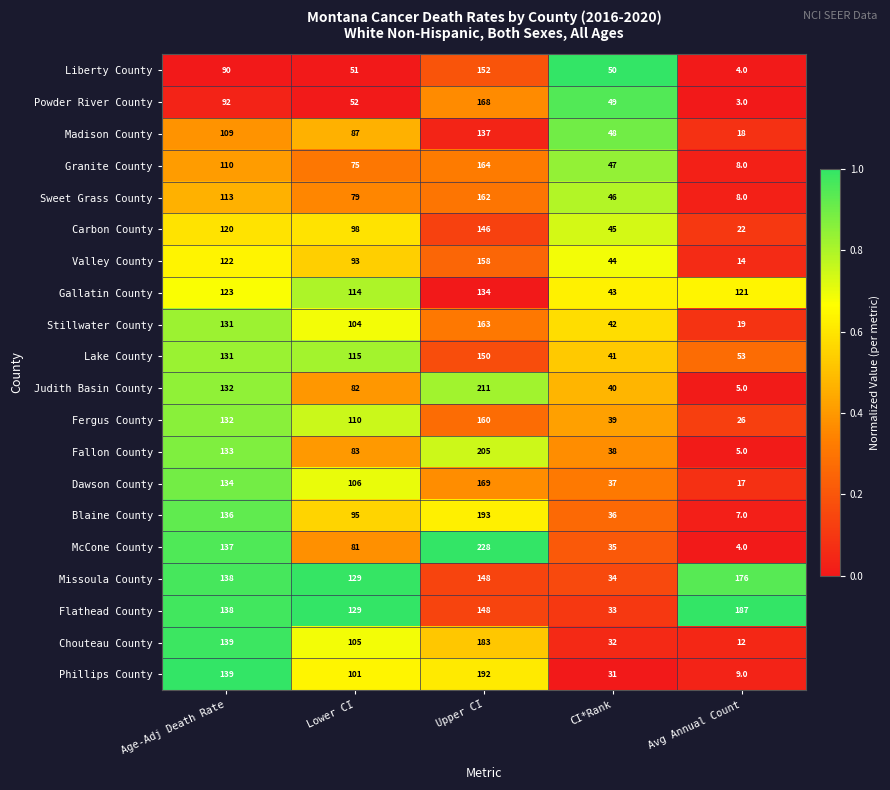

At which category is the sum across all series the highest?

Upper CI